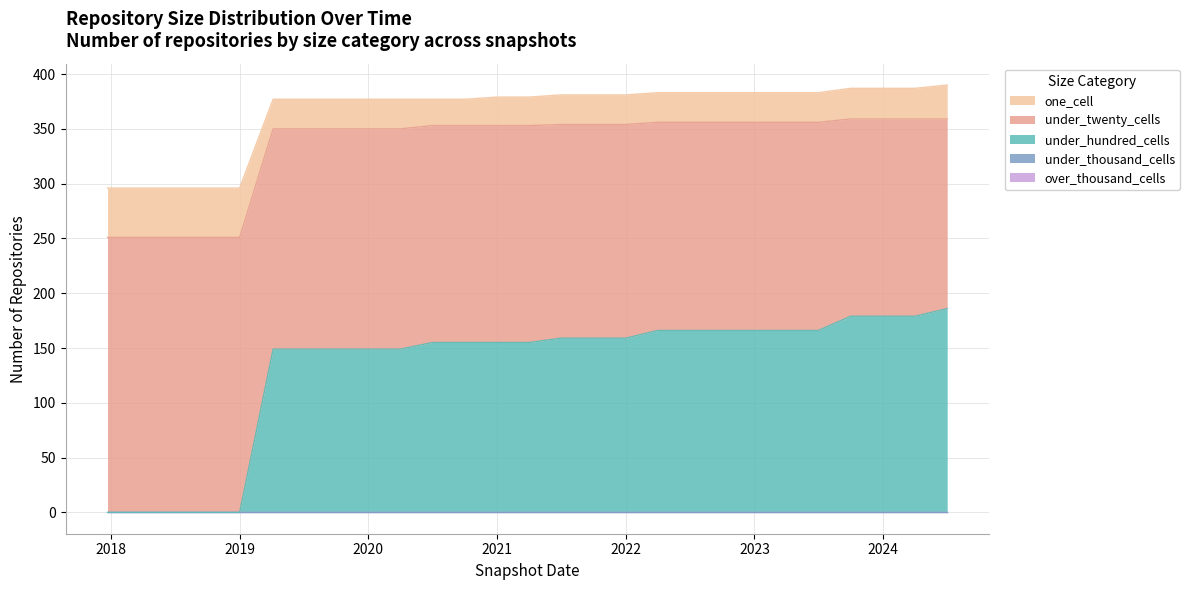

At which label is over_thousand_cells closest to 0?

2017-12-22